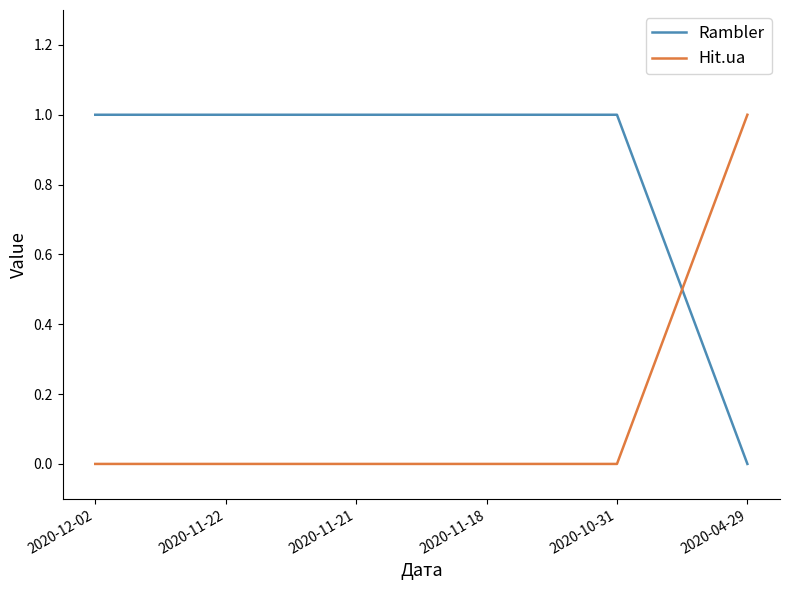

Is the value of Hit.ua at 2020-11-21 greater than the value of Rambler at 2020-11-18?

No